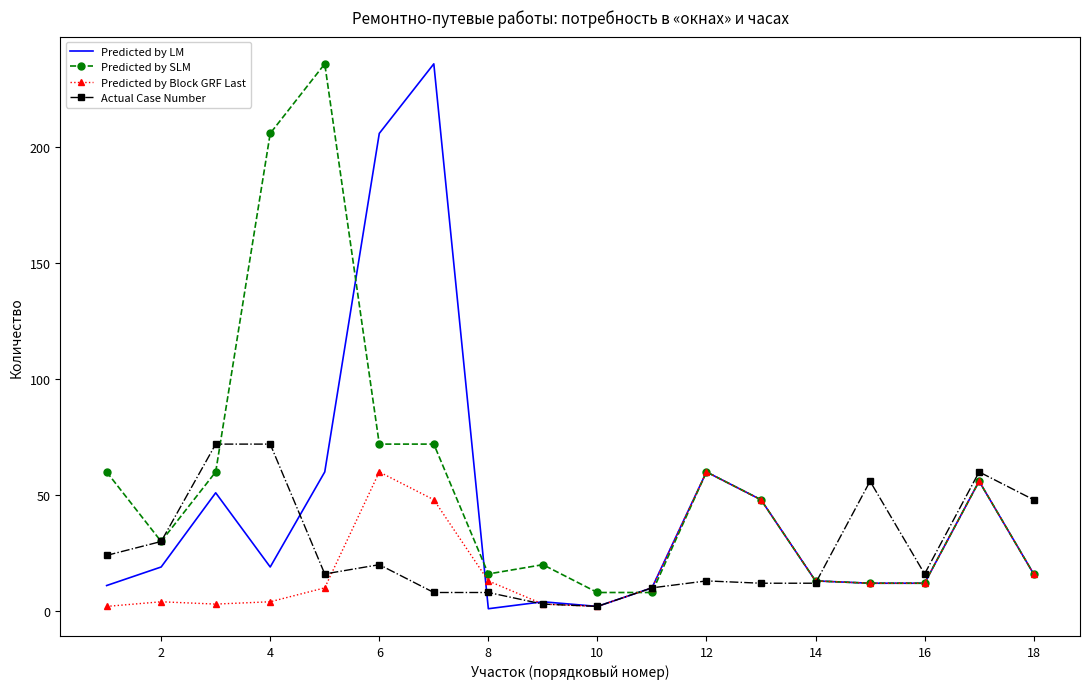

Which series ends up on top after the final intersection of Actual Case Number and Predicted by SLM?

Actual Case Number